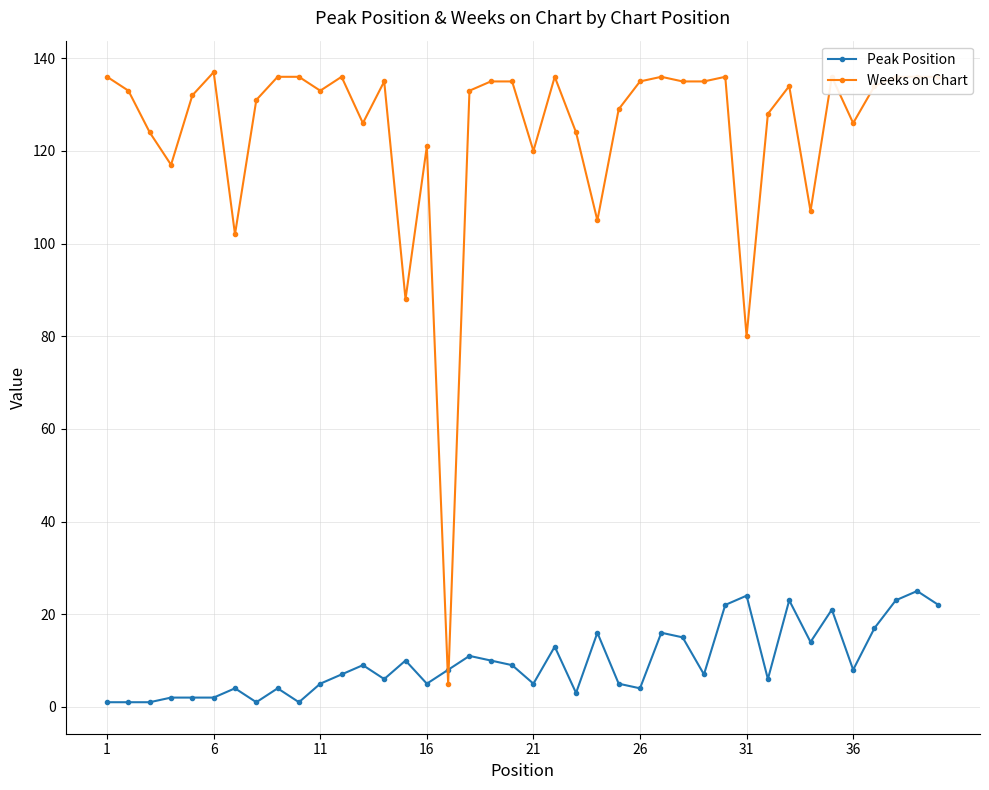

Is this an area chart (filled region under the line)?

No